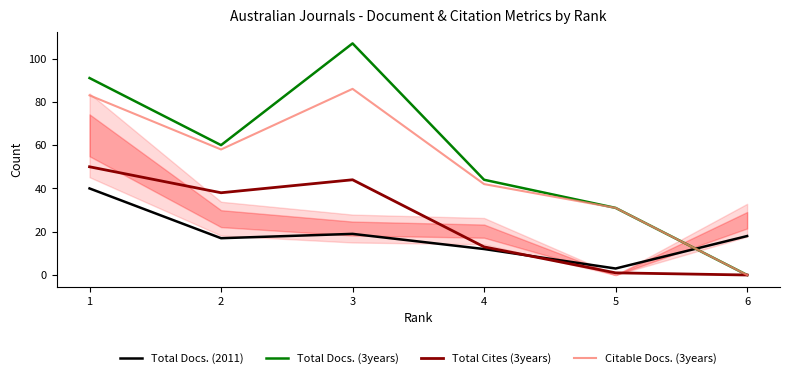

True or false: Total Docs. (3years) and Total Docs. (2011) intersect in this chart.

True